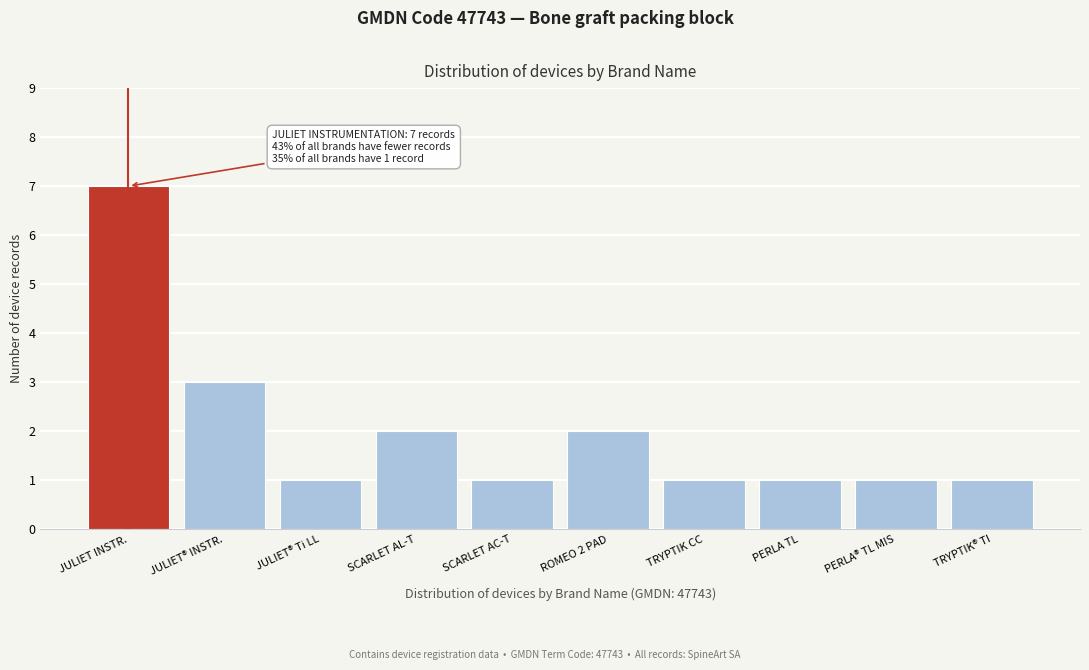

Reading right to left, extract all data points from this chart.

TRYPTIK® TI=1	PERLA® TL MIS=1	PERLA TL=1	TRYPTIK CC=1	ROMEO 2 PAD=2	SCARLET AC-T=1	SCARLET AL-T=2	JULIET® Ti LL=1	JULIET® INSTR.=3	JULIET INSTR.=7